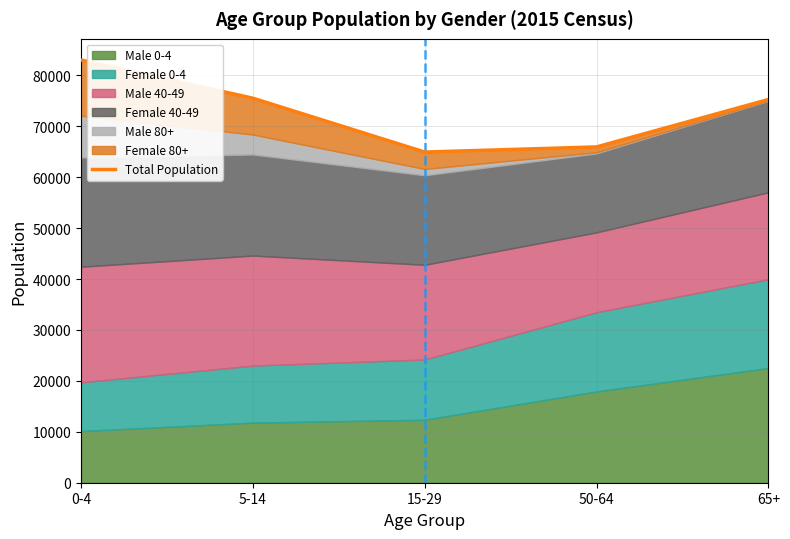

Which category has the highest value across all series?

0-4